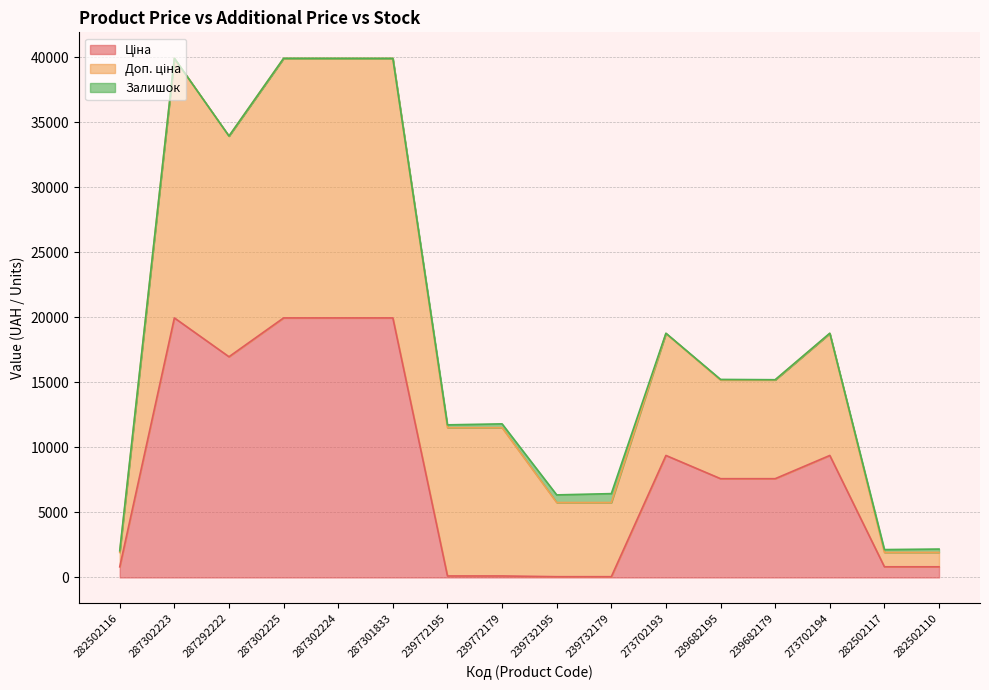

What is the difference between the Доп. ціна values at 287292222 and 239772195?

5566.3